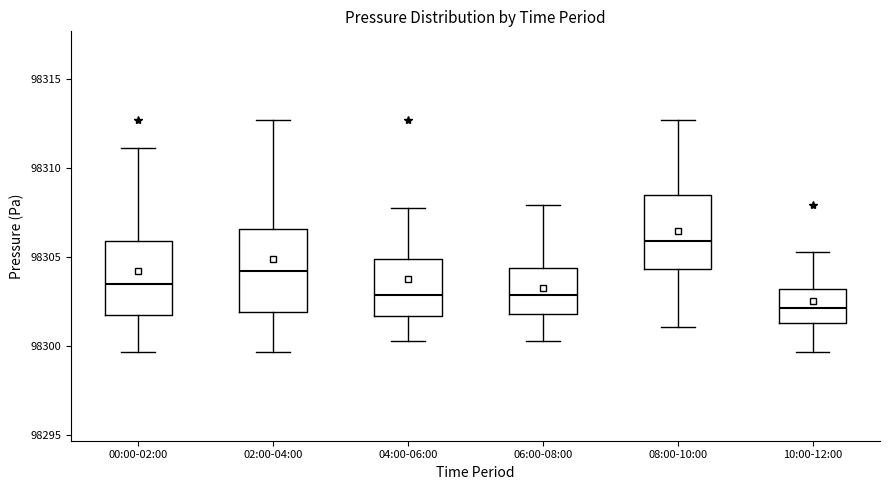

Reading left to right, read every box against the y-axis: the position of its median line, the range the box covers, and the ends of its whiskers. The values are not printed on the chart, so give them approximately, as read against the axis.

00:00-02:00: median 98303.5, box 98302.0 to 98306.0, whiskers 98299.5 to 98311.0
02:00-04:00: median 98304.0, box 98302.0 to 98306.5, whiskers 98299.5 to 98312.5
04:00-06:00: median 98303.0, box 98301.5 to 98305.0, whiskers 98300.5 to 98308.0
06:00-08:00: median 98303.0, box 98302.0 to 98304.5, whiskers 98300.5 to 98308.0
08:00-10:00: median 98306.0, box 98304.5 to 98308.5, whiskers 98301.0 to 98312.5
10:00-12:00: median 98302.0, box 98301.5 to 98303.0, whiskers 98299.5 to 98305.5